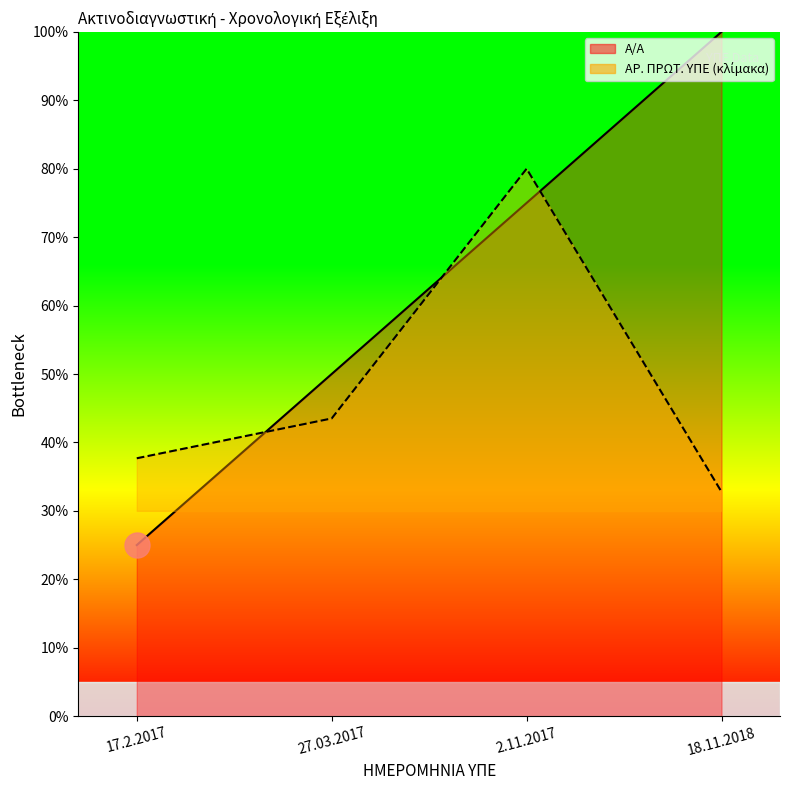

Which series has the largest total across all categories?

Α/Α